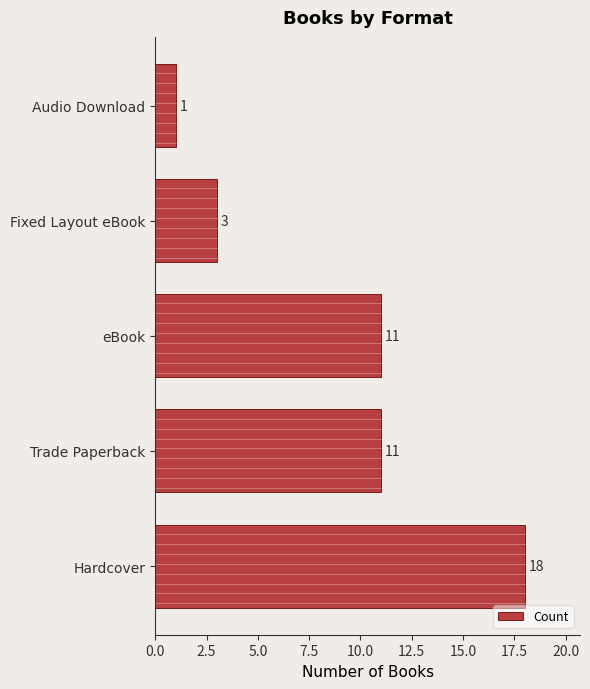

What is the approximate value at Trade Paperback, to the nearest 10?

10